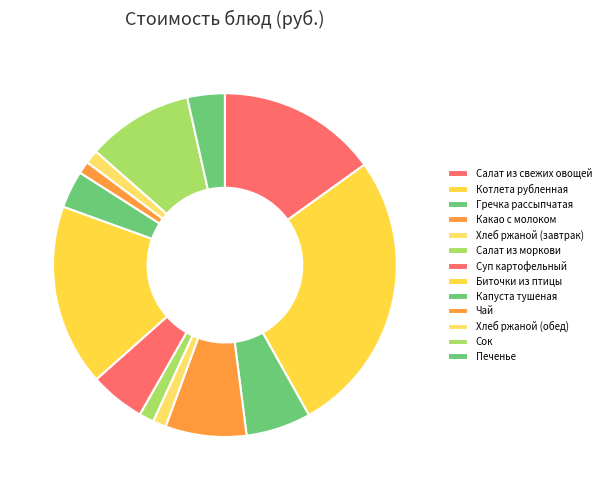

To the nearest percent, what percentage of the pie is Сок?

10%